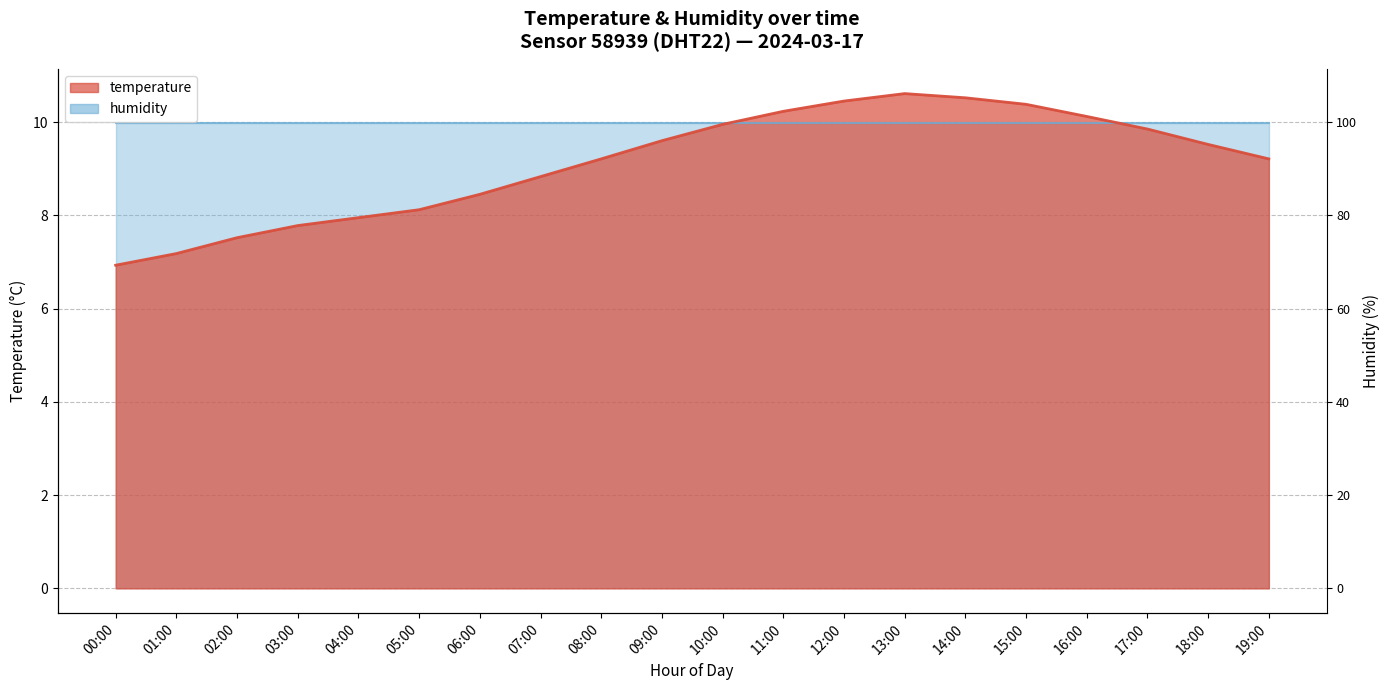

The chart shows a value of 10.4 at 12:00. True or false?

True